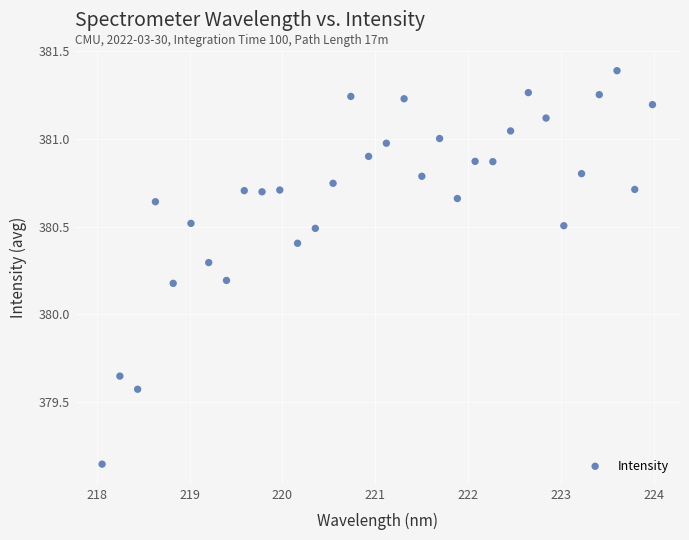

What is the range of X values (max minus min)?

5.9